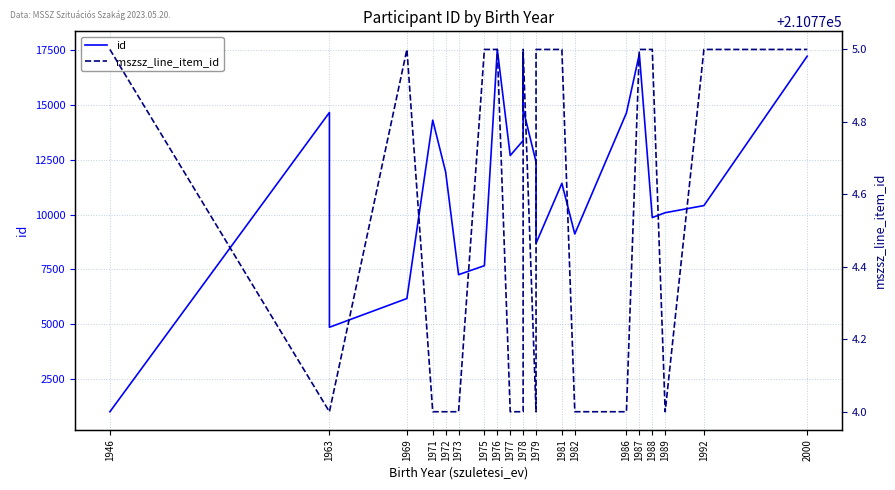

True or false: id and mszsz_line_item_id cross at least once.

False